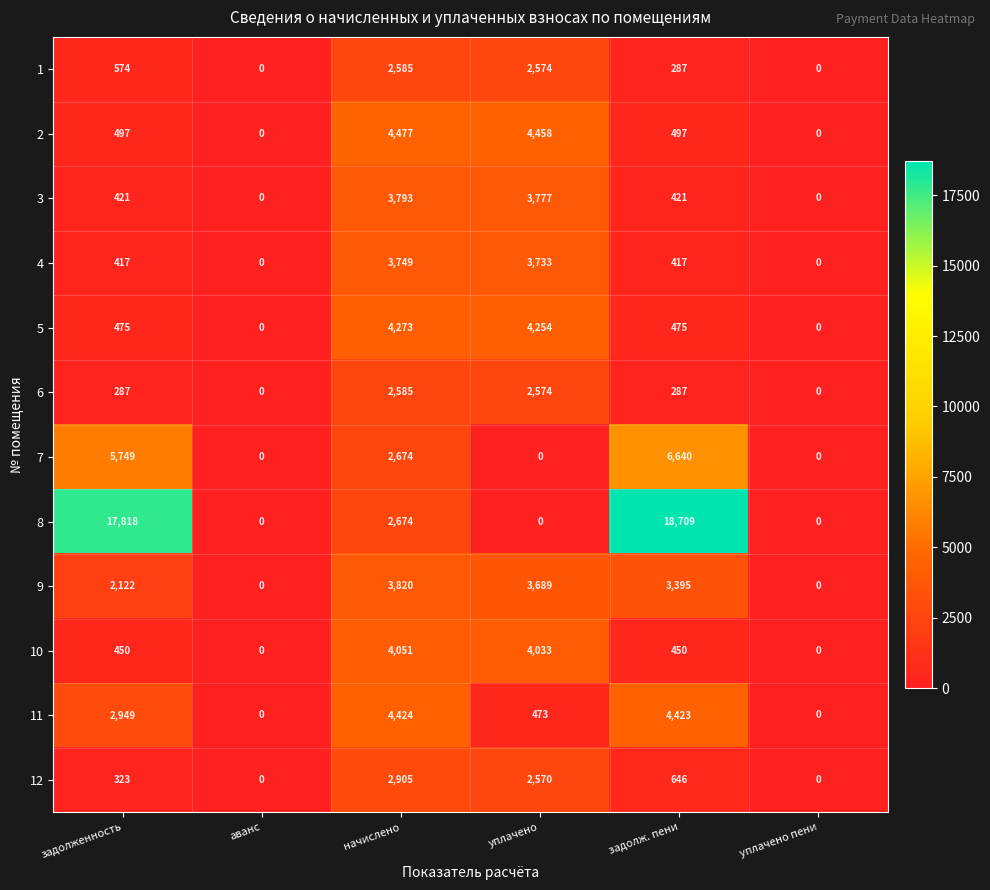

What is the total value across all series at уплачено?

32135